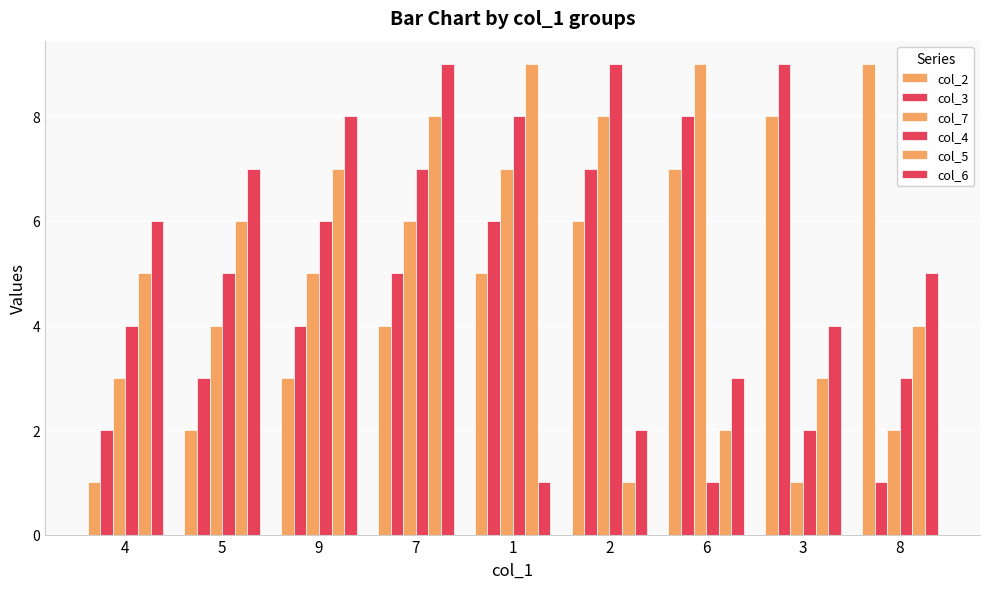

What value does the col_7 series have at 3?

1